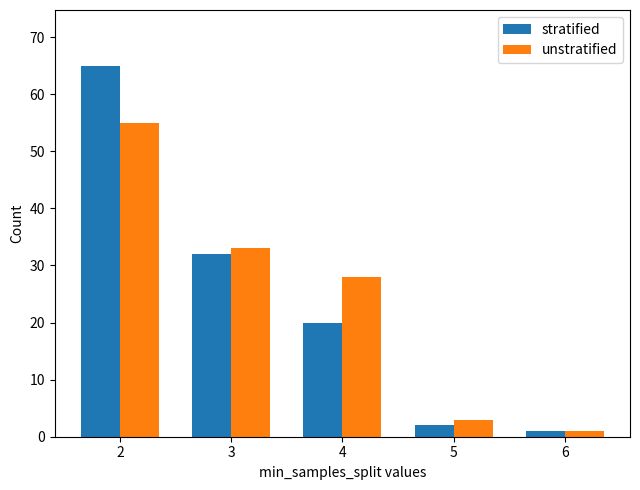

How many distinct data groups are displayed?

2